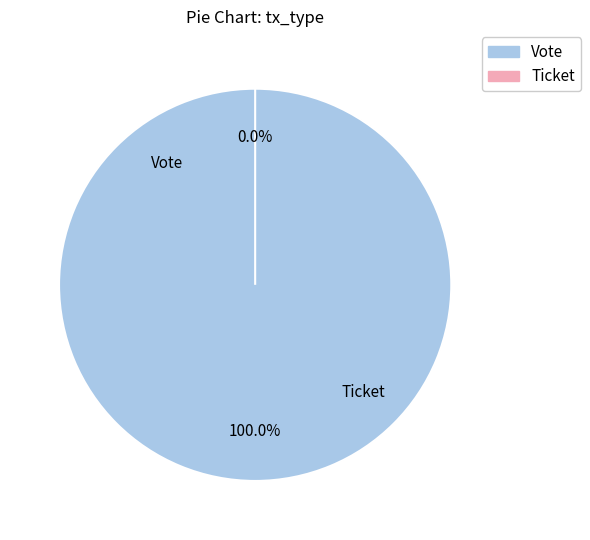

True or false: Ticket accounts for 0% of the total.

True